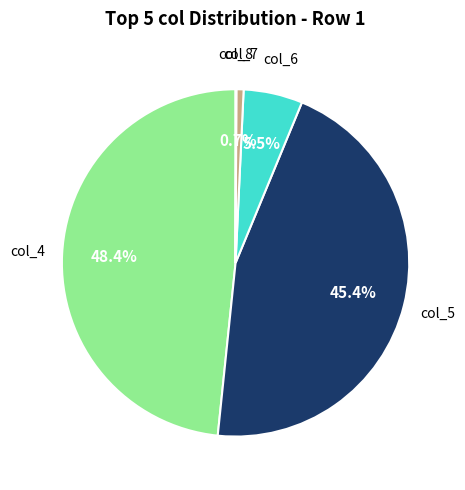

Does any single category account for the majority?

No